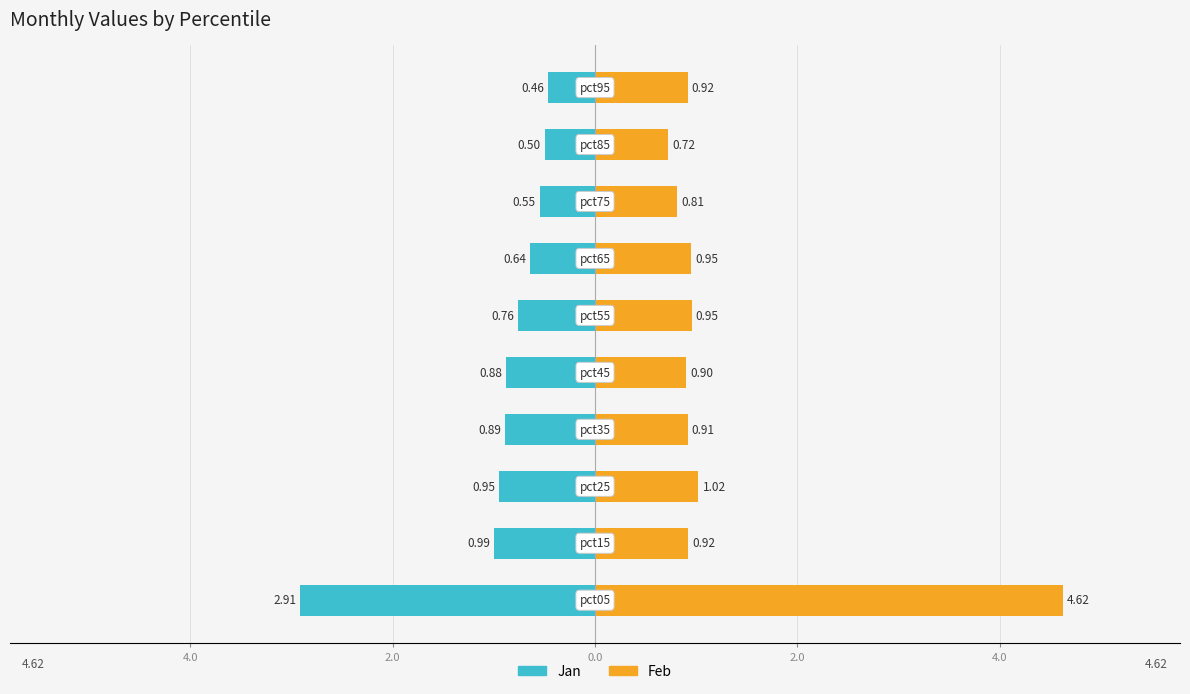

True or false: Jan has a value of -0.2 at 8.

False